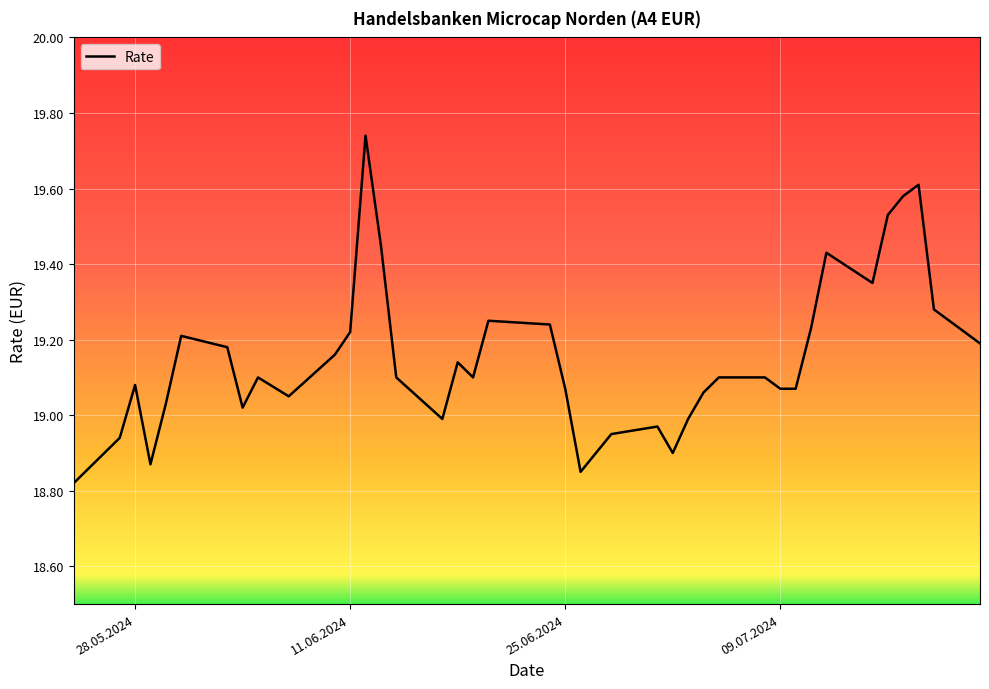

How many lines are shown in the chart?

1